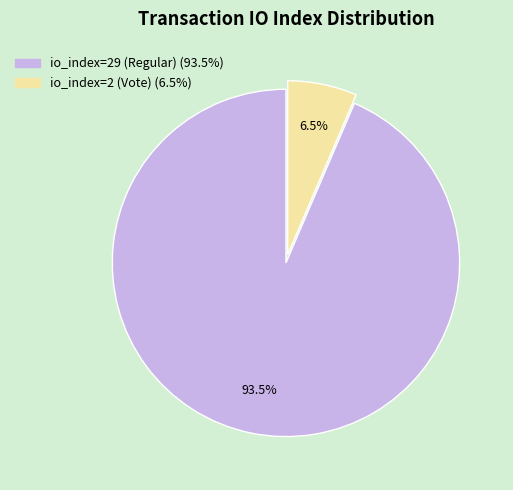

To the nearest percent, what is the average slice percentage?

50%